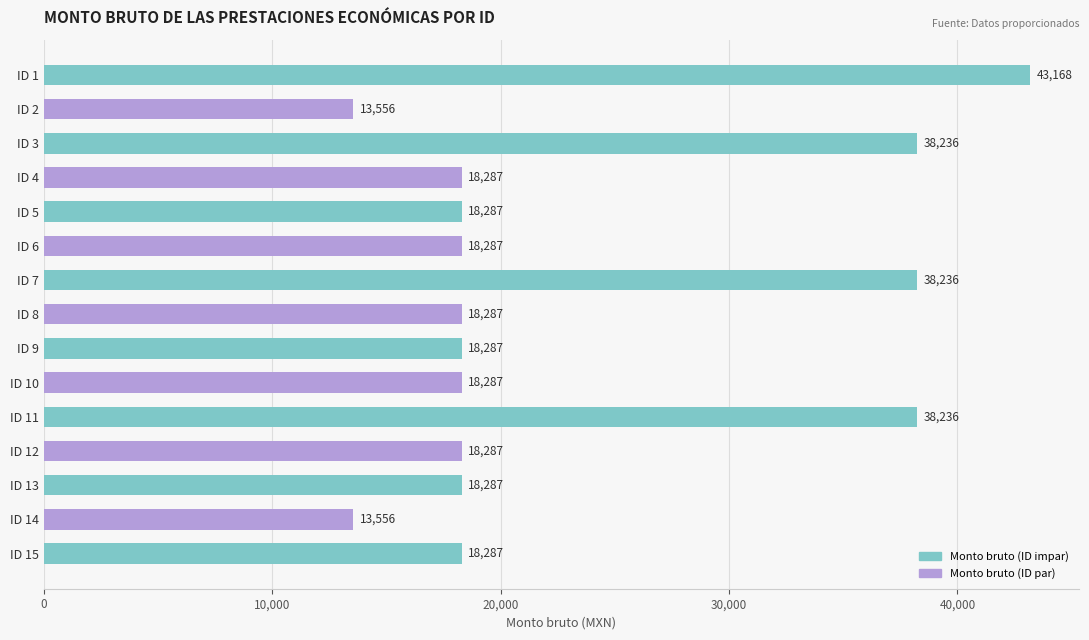

Reading top to bottom, what are all the values shown in this chart?

43168	13556	38236	18287	18287	18287	38236	18287	18287	18287	38236	18287	18287	13556	18287